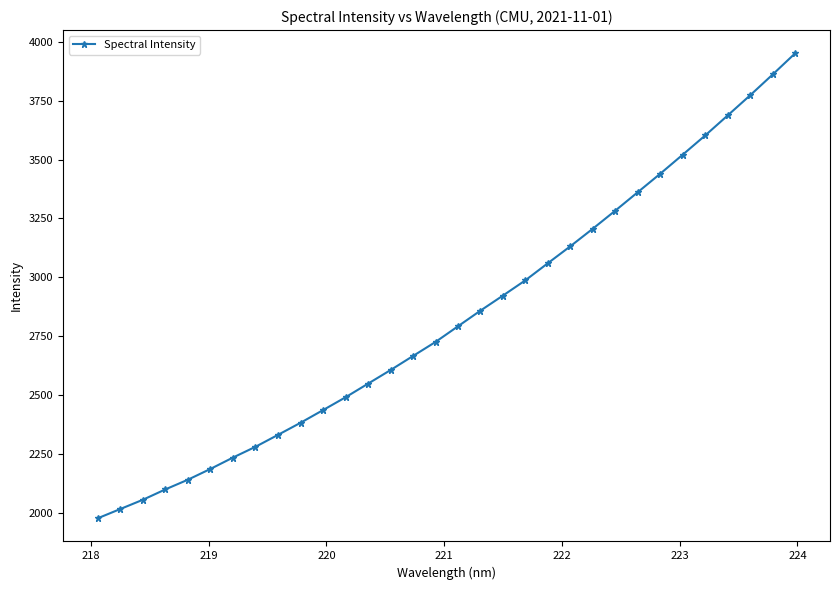

What is the greatest value displayed?

3950.9